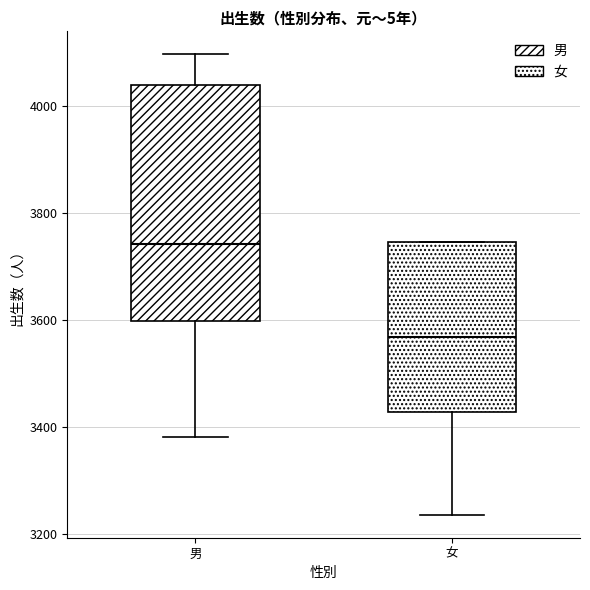

Where does the lower whisker of the box for 女 end on the y-axis? The values are not printed on the chart, so give them approximately, as read against the axis.

3240